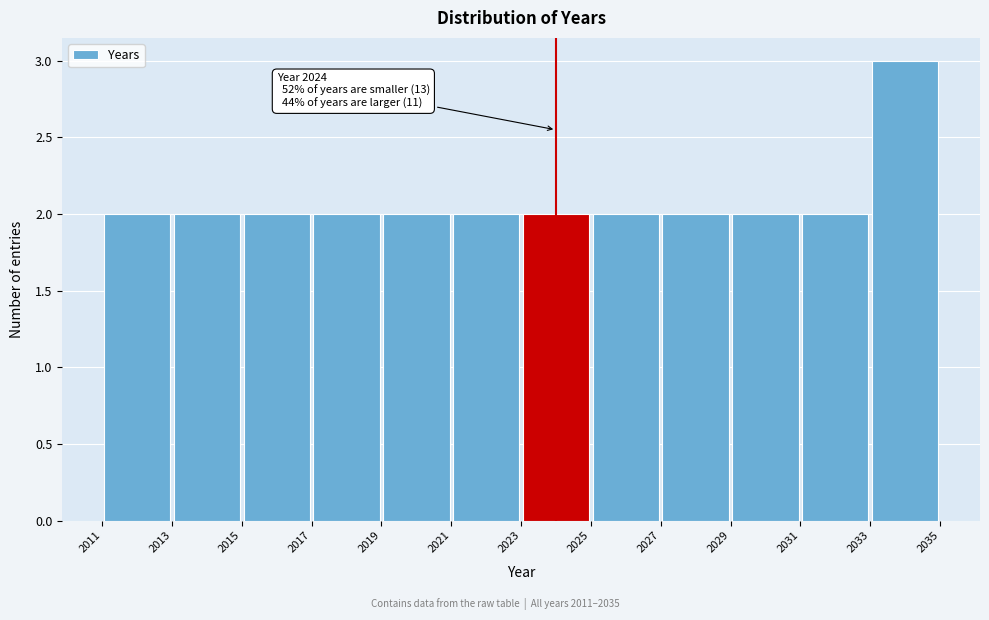

Which range on the x-axis has the tallest bar?

2033 to 2035